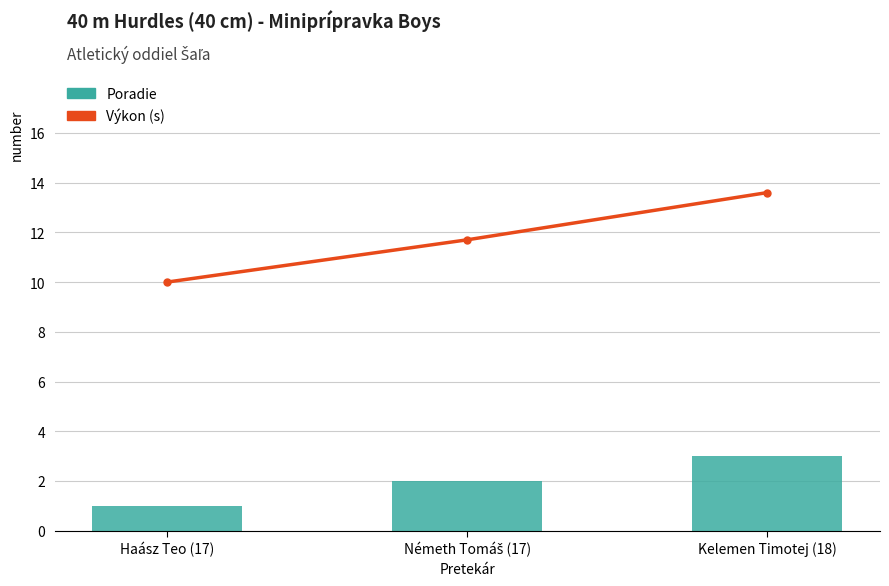

Is it true that Výkon (s) equals 6.3 at Kelemen Timotej (18)?

False